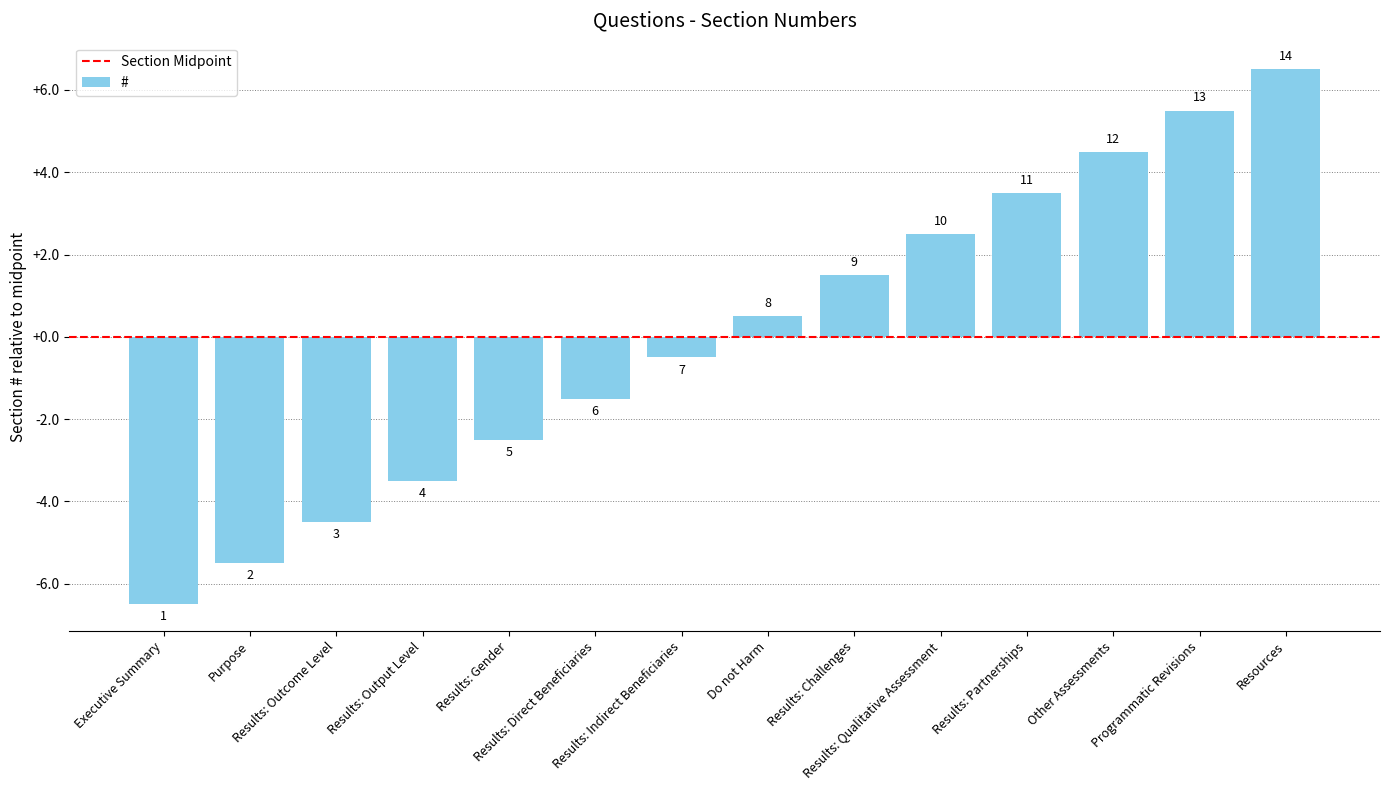

What is the difference between the second highest and second lowest values?

11.0